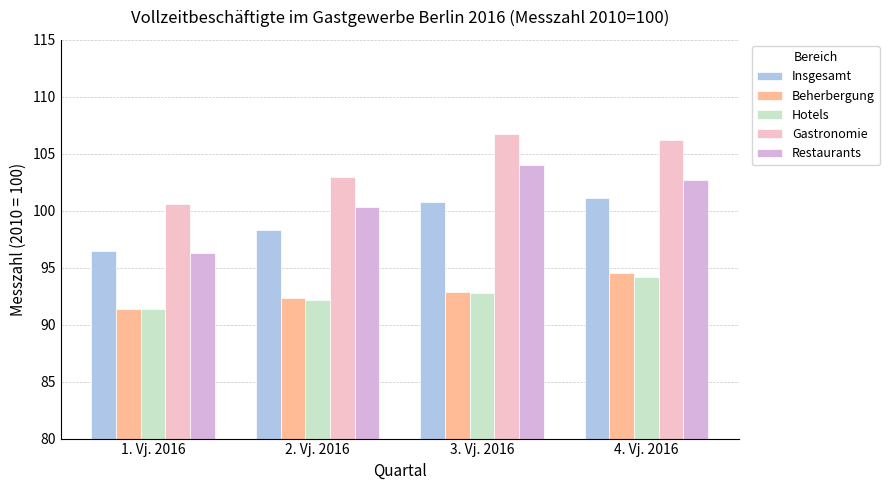

What is the difference between the highest and lowest values at 2. Vj. 2016?

10.8